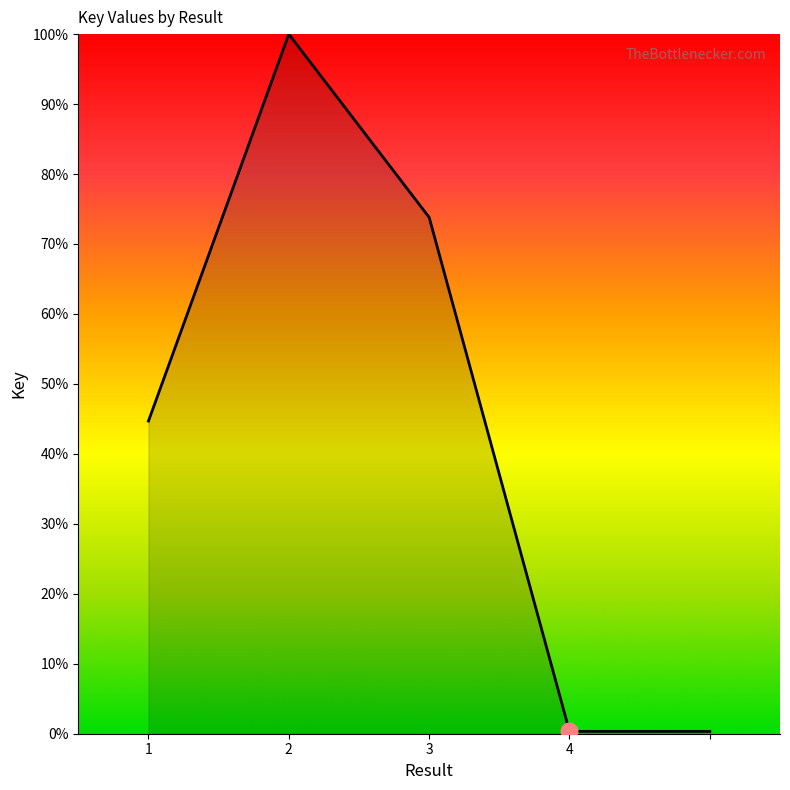

True or false: the data has more than 0 interior local peaks.

True